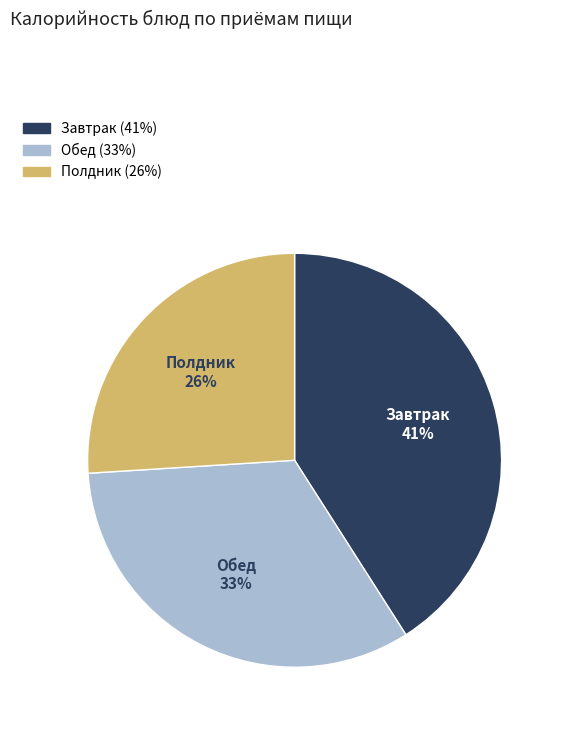

To the nearest percent, what is the average slice percentage?

33%